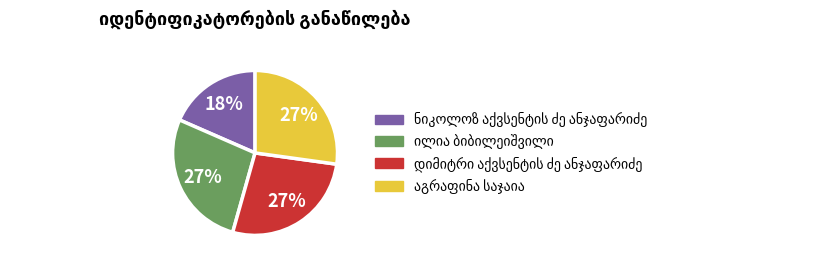

To the nearest percent, what is the average slice percentage?

25%